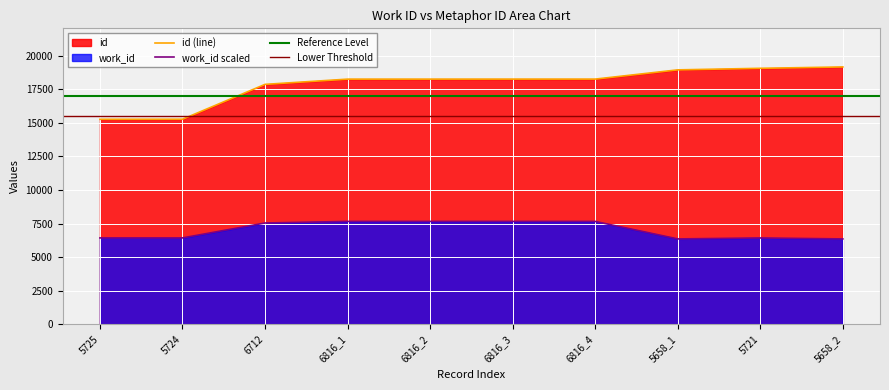

Which has a higher value, 5658_2 or 5724?

5724